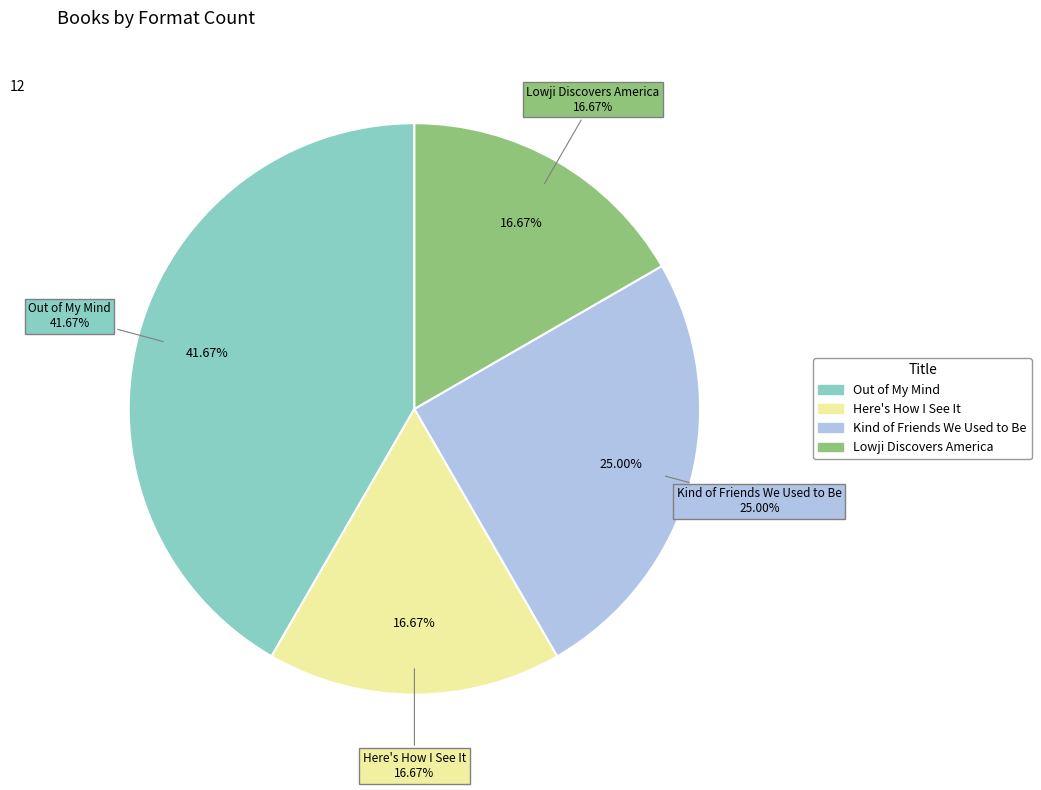

Which slice is the largest?

Out of My Mind